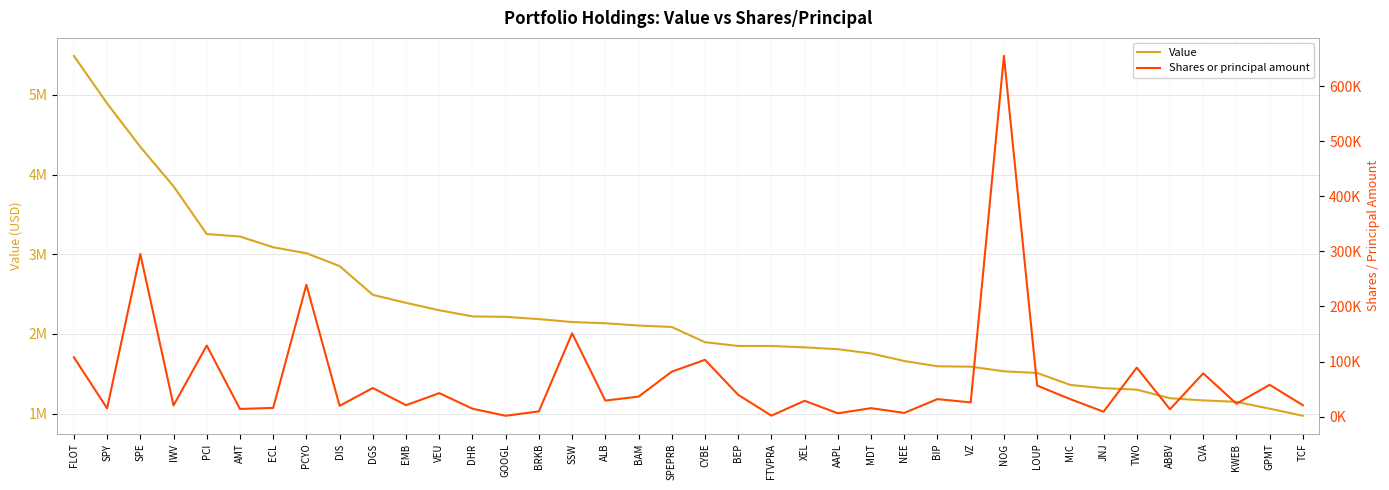

Where is Value nearest to the value 3231500?

AMT